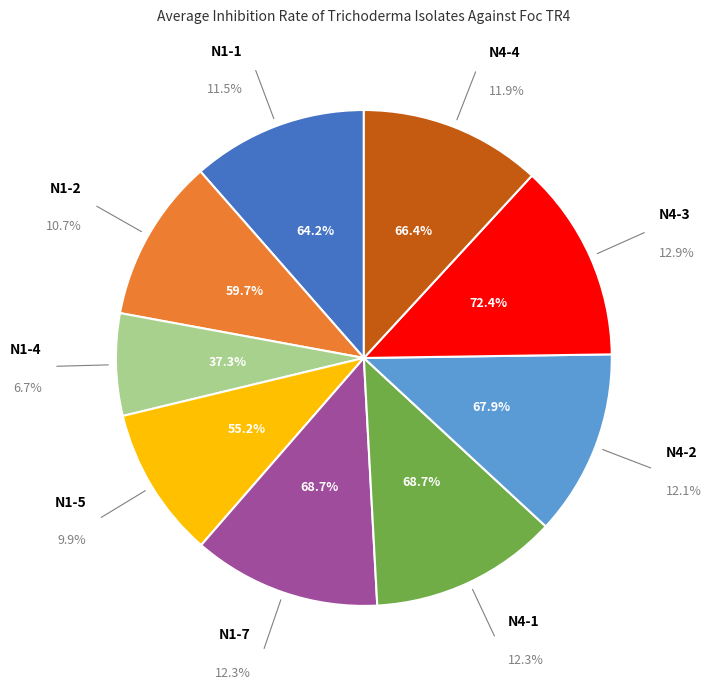

Does N4-3 represent more than half of the total?

No